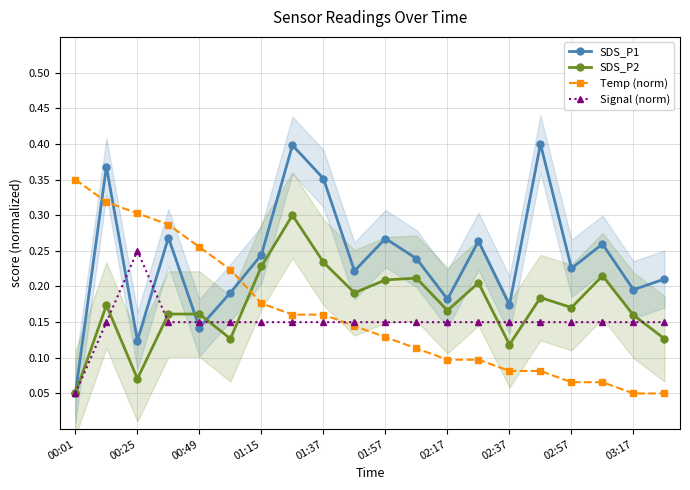

Is it true that Signal (norm) equals 0.2 at 13?

True